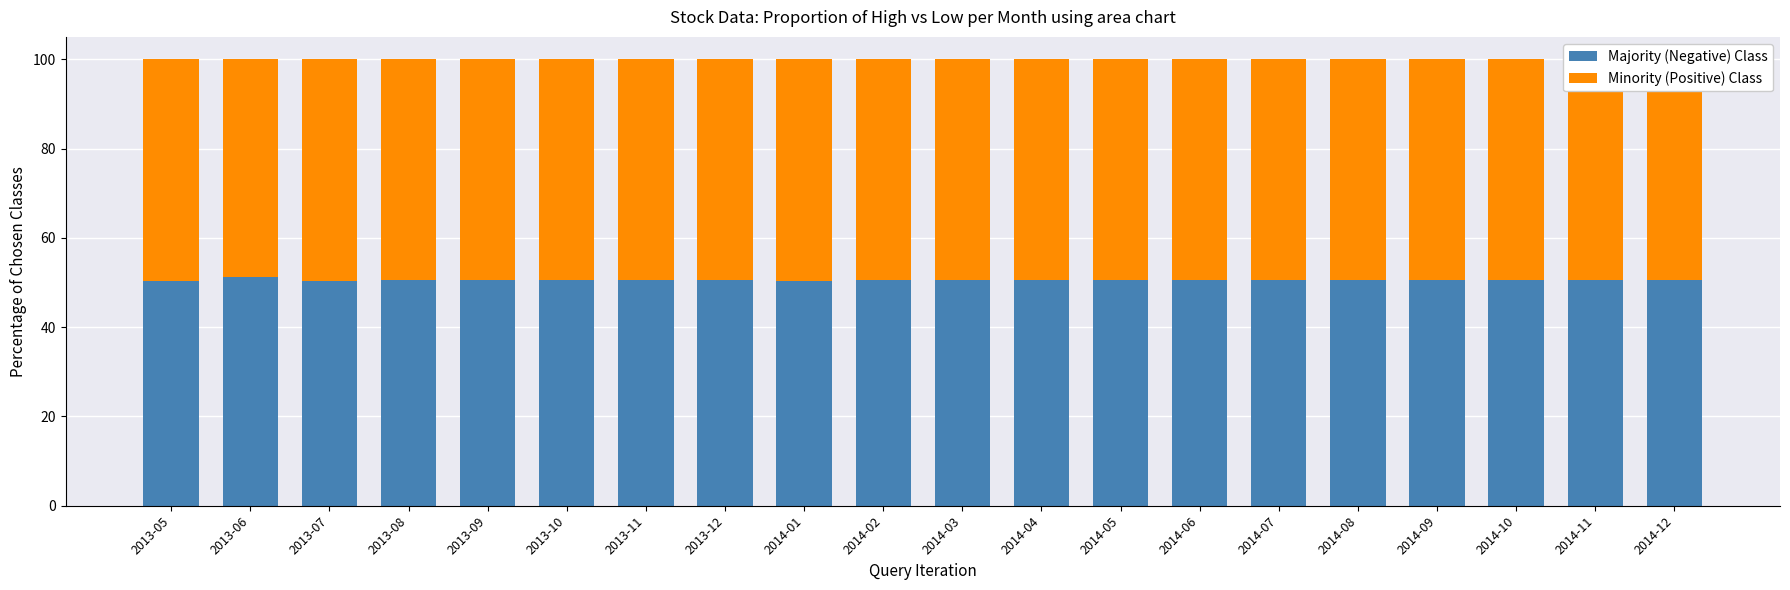

Are the bars horizontal?

No